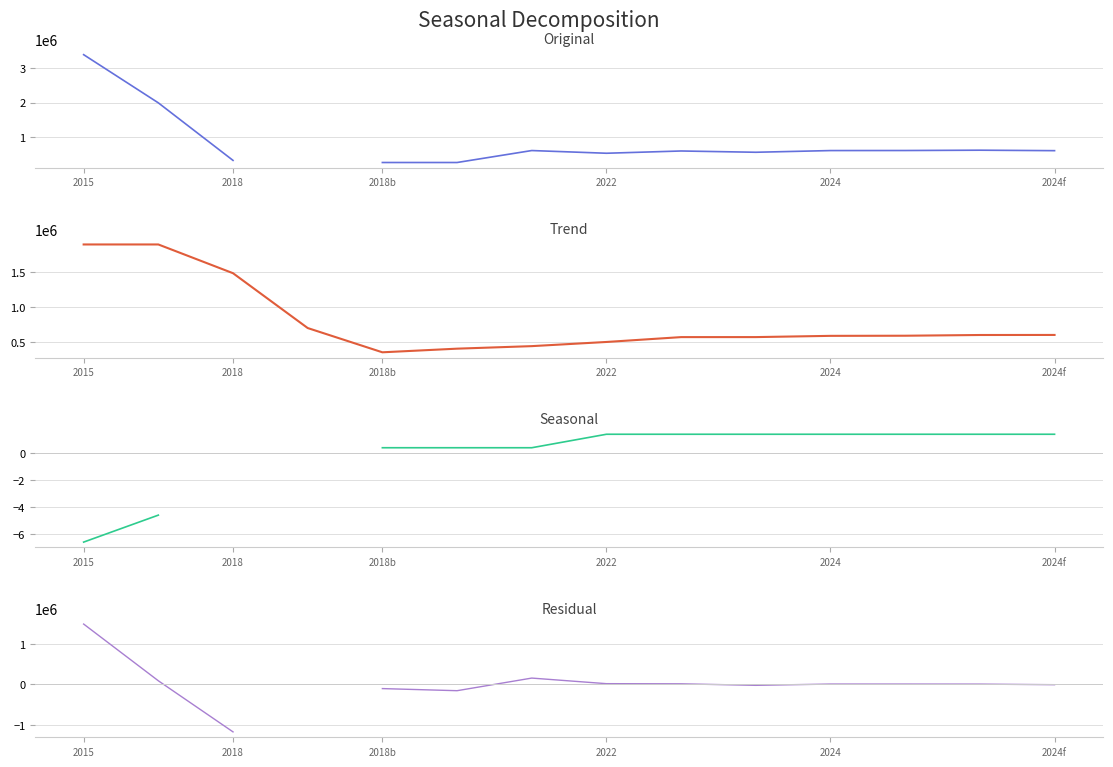

Between 2024f and 6, which is larger?

6